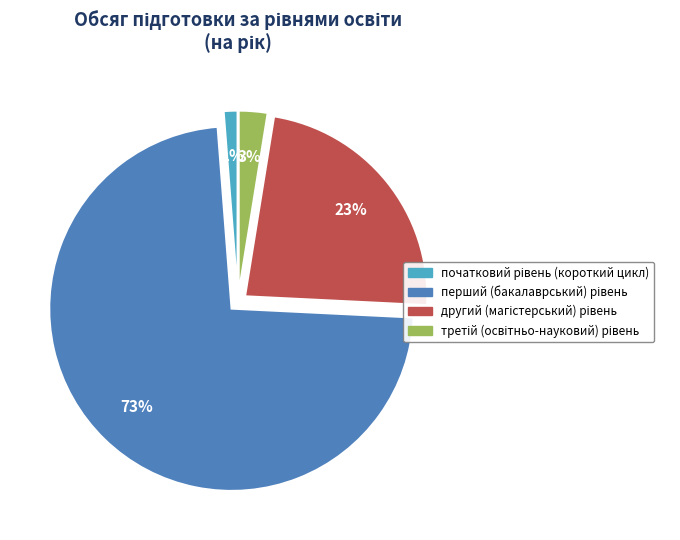

Does any single category account for the majority?

Yes